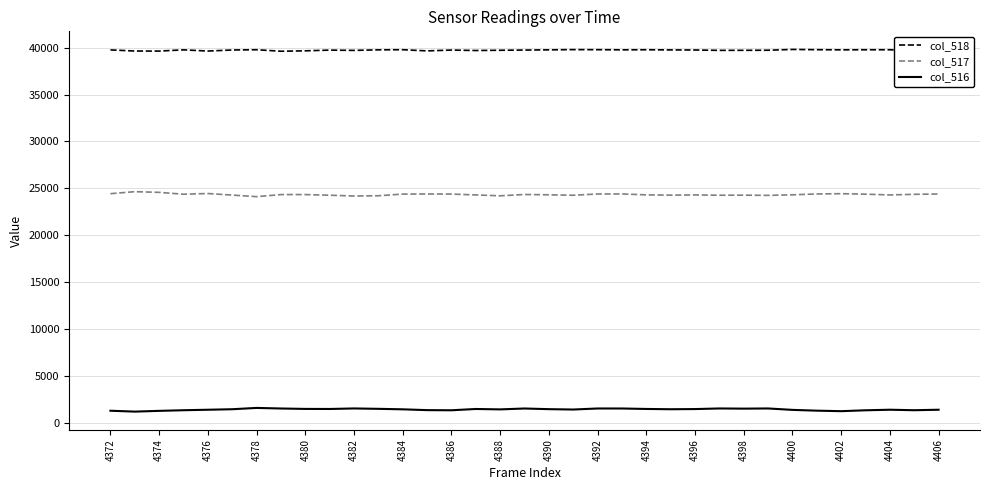

True or false: col_517 and col_518 cross at least once.

False